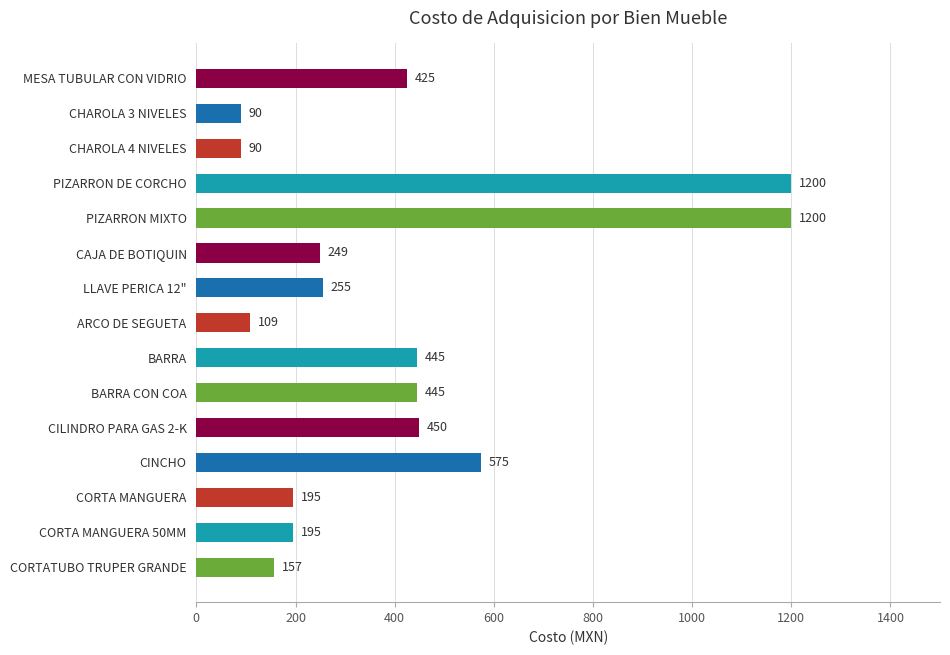

What is the label of the 11th bar from the top?

CILINDRO PARA GAS 2-K